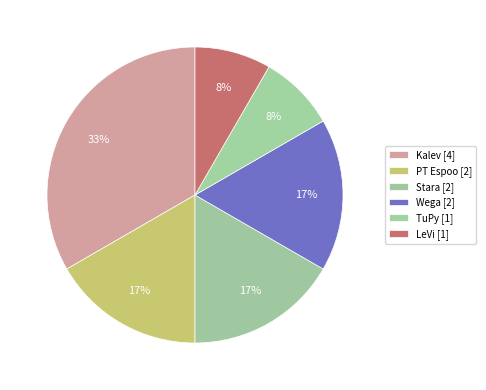

To the nearest percent, what is the difference between the LeVi and Wega slice percentages?

8%